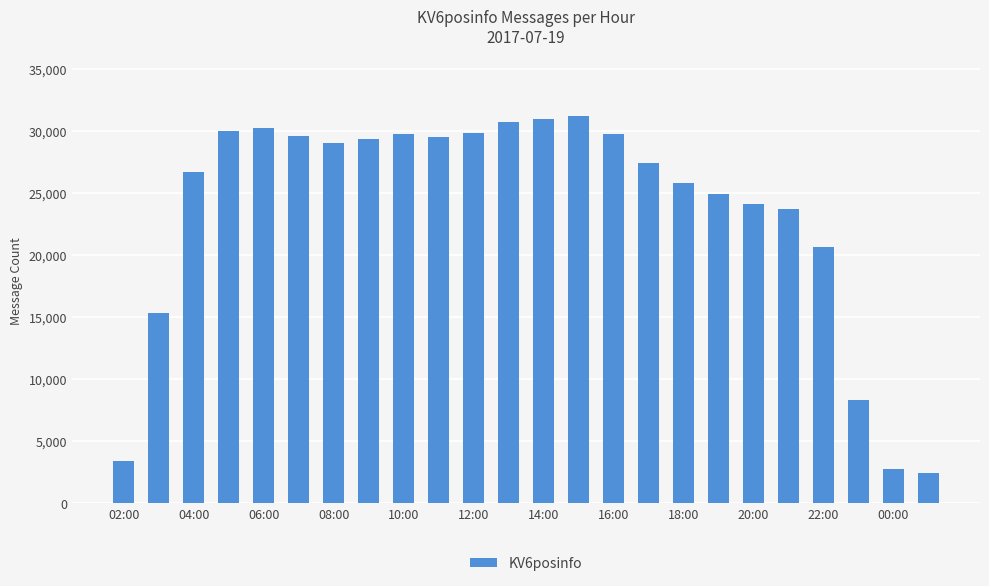

How many values are below 29085?

12